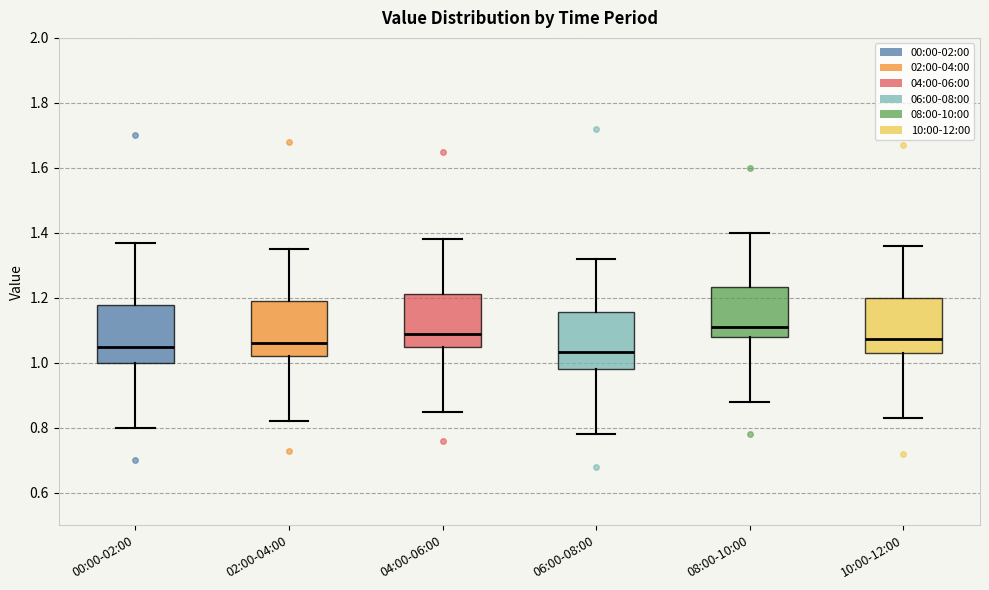

Reading left to right, read every box against the y-axis: the position of its median line, the range the box covers, and the ends of its whiskers. The values are not printed on the chart, so give them approximately, as read against the axis.

00:00-02:00: median 1.06, box 1.00 to 1.18, whiskers 0.80 to 1.38
02:00-04:00: median 1.06, box 1.02 to 1.20, whiskers 0.82 to 1.36
04:00-06:00: median 1.10, box 1.06 to 1.22, whiskers 0.86 to 1.38
06:00-08:00: median 1.04, box 0.98 to 1.16, whiskers 0.78 to 1.32
08:00-10:00: median 1.12, box 1.08 to 1.24, whiskers 0.88 to 1.40
10:00-12:00: median 1.08, box 1.04 to 1.20, whiskers 0.84 to 1.36